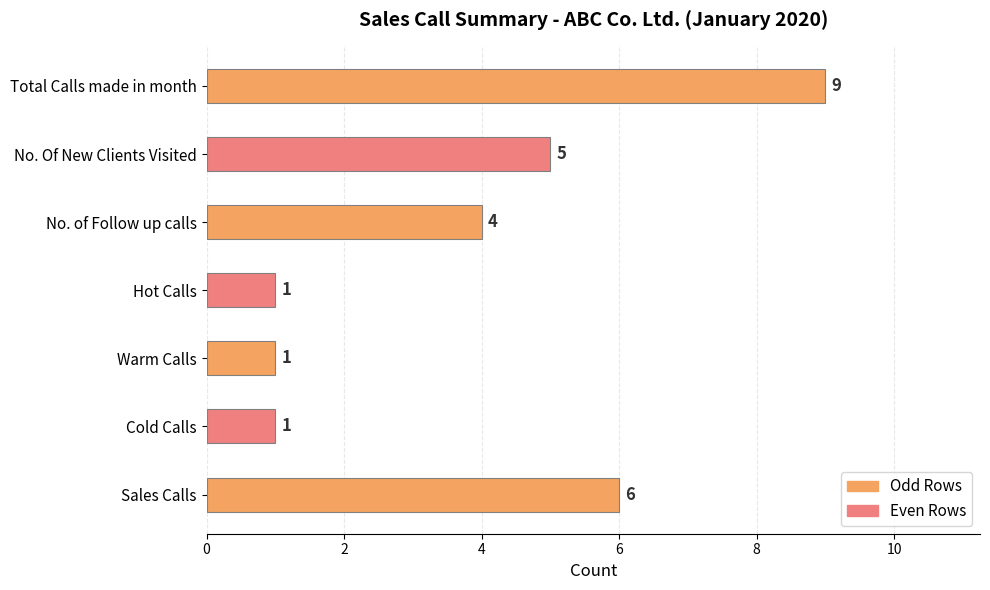

Reading bottom to top, transcribe all the data shown in this chart.

Sales Calls=6	Cold Calls=1	Warm Calls=1	Hot Calls=1	No. of Follow up calls=4	No. Of New Clients Visited=5	Total Calls made in month=9